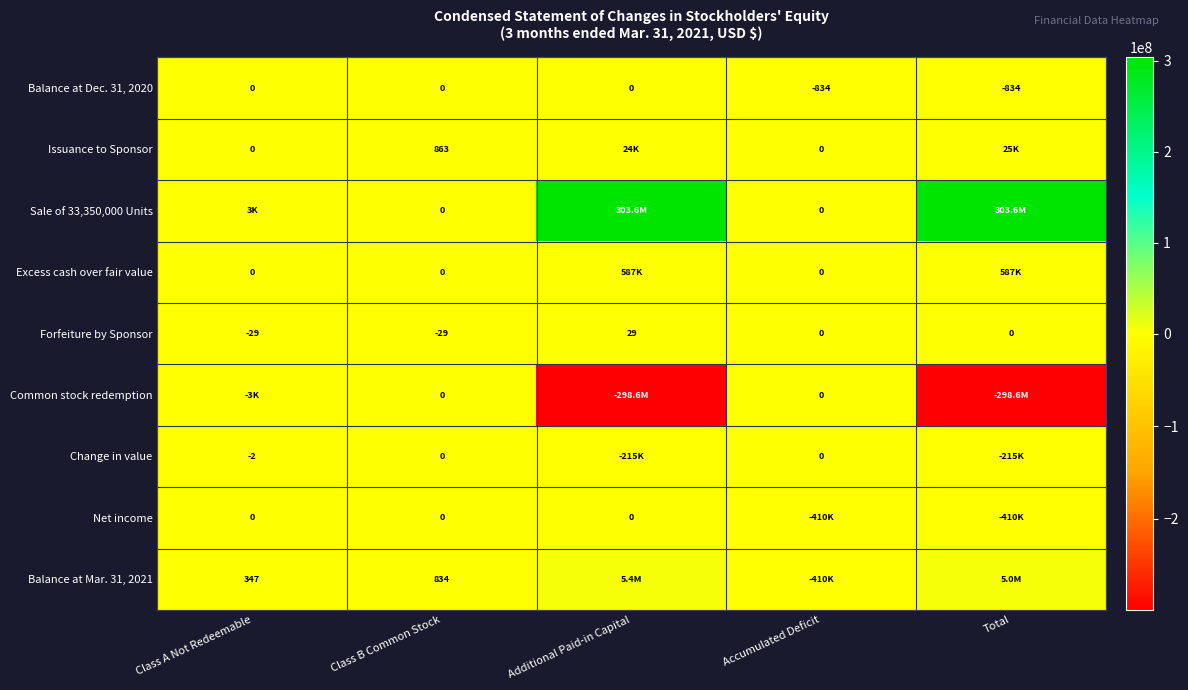

What is the difference between the highest and lowest values at Class B Common Stock?

892